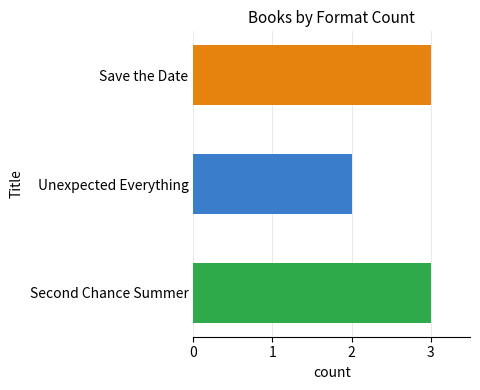

Reading top to bottom, extract all data points from this chart.

3	2	3